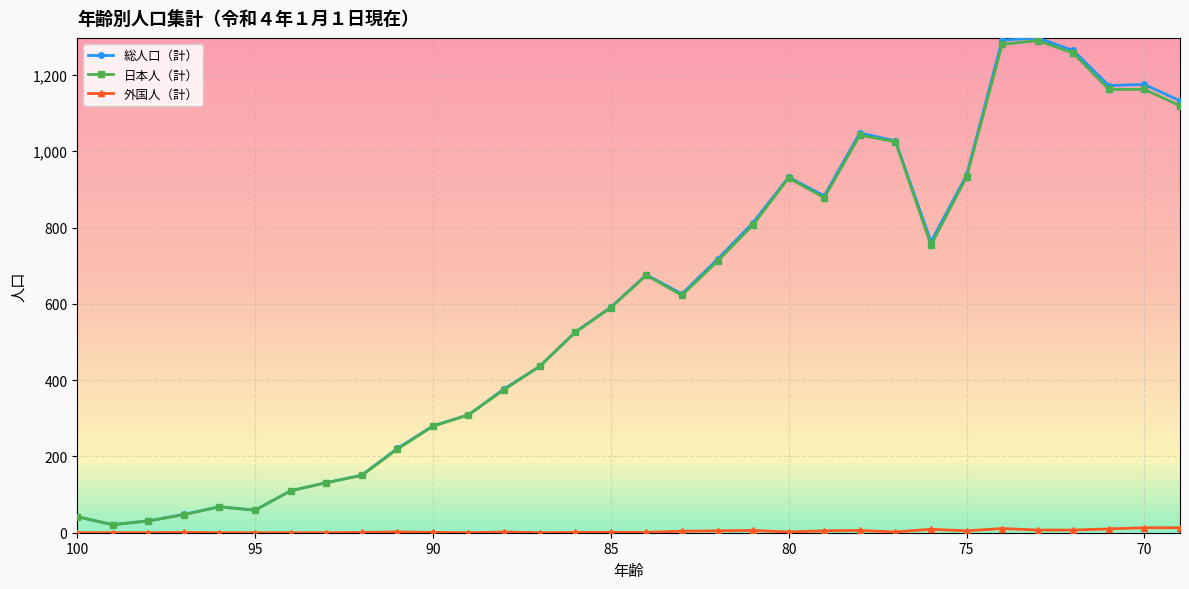

Reading left to right, transcribe all the data shown in this chart.

総人口（計）: 100=42	99=21	98=31	97=48	96=68	95=59	94=110	93=131	92=151	91=221	90=280	89=309	88=377	87=436	86=526	85=591	84=676	83=626	82=717	81=813	80=932	79=883	78=1048	77=1027	76=763	75=937	74=1291	73=1297	72=1264	71=1172	70=1175	69=1132
日本人（計）: 100=42	99=21	98=31	97=47	96=68	95=59	94=110	93=131	92=150	91=219	90=279	89=309	88=375	87=436	86=525	85=590	84=675	83=622	82=712	81=807	80=930	79=878	78=1042	77=1025	76=754	75=932	74=1280	73=1290	72=1257	71=1162	70=1162	69=1119
外国人（計）: 100=0	99=0	98=0	97=1	96=0	95=0	94=0	93=0	92=1	91=2	90=1	89=0	88=2	87=0	86=1	85=1	84=1	83=4	82=5	81=6	80=2	79=5	78=6	77=2	76=9	75=5	74=11	73=7	72=7	71=10	70=13	69=13